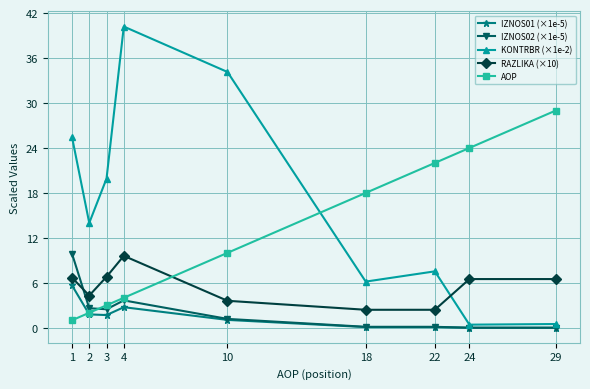

Rank the categories by AOP value from highest to lowest.

29, 24, 22, 18, 10, 4, 3, 2, 1